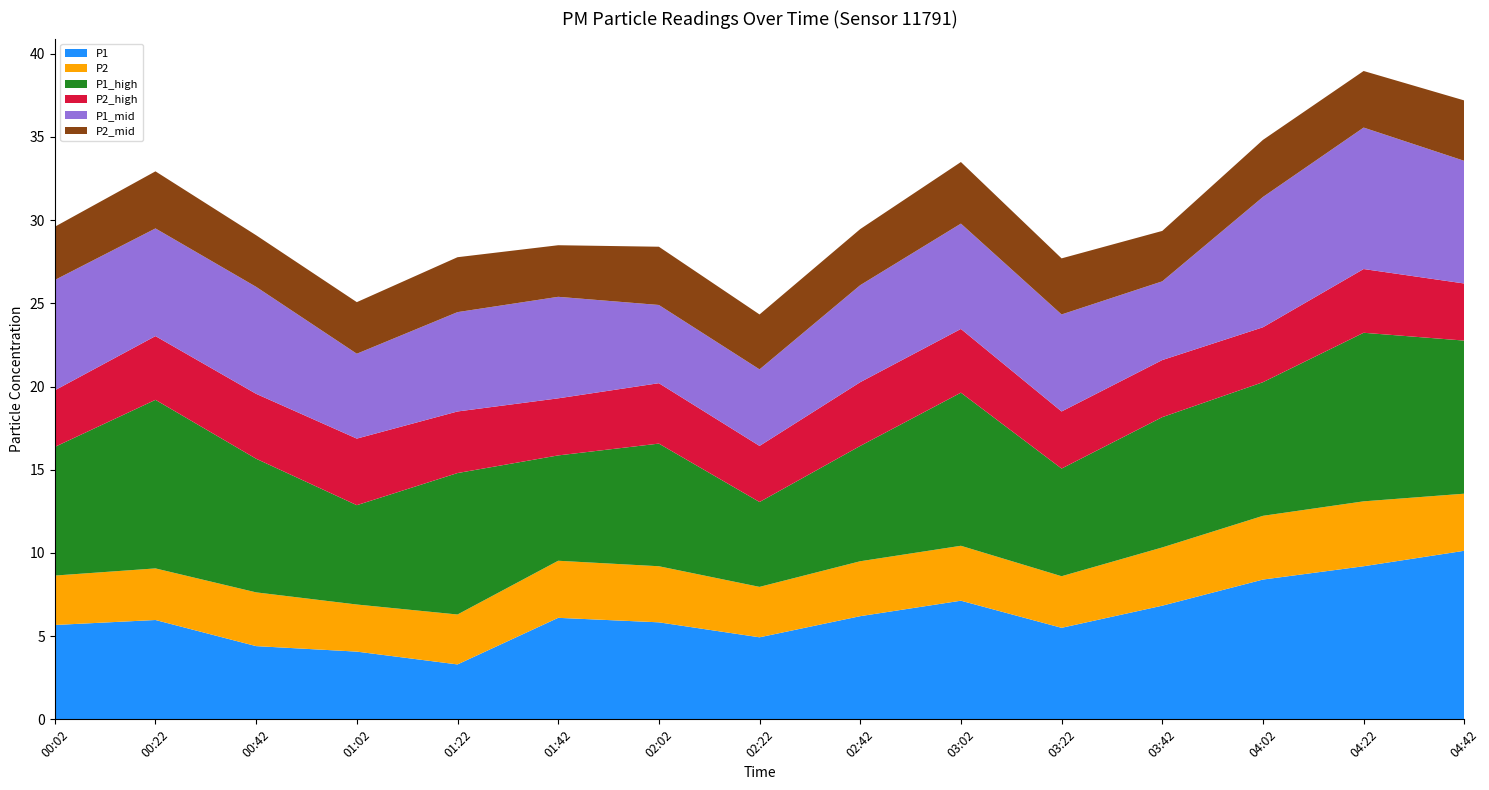

Reading left to right, transcribe all the data shown in this chart.

P1: 00:02=5.7	00:22=6.0	00:42=4.4	01:02=4.1	01:22=3.3	01:42=6.1	02:02=5.8	02:22=4.9	02:42=6.2	03:02=7.1	03:22=5.5	03:42=6.8	04:02=8.4	04:22=9.2	04:42=10.1
P2: 00:02=3.0	00:22=3.1	00:42=3.2	01:02=2.8	01:22=3.0	01:42=3.4	02:02=3.4	02:22=3.0	02:42=3.3	03:02=3.3	03:22=3.1	03:42=3.5	04:02=3.8	04:22=3.9	04:42=3.4
P1_high: 00:02=7.7	00:22=10.1	00:42=8.0	01:02=6.0	01:22=8.5	01:42=6.3	02:02=7.4	02:22=5.1	02:42=6.9	03:02=9.2	03:22=6.5	03:42=7.8	04:02=8.0	04:22=10.1	04:42=9.2
P2_high: 00:02=3.4	00:22=3.8	00:42=3.9	01:02=4.0	01:22=3.7	01:42=3.4	02:02=3.6	02:22=3.4	02:42=3.8	03:02=3.8	03:22=3.4	03:42=3.4	04:02=3.3	04:22=3.8	04:42=3.4
P1_mid: 00:02=6.6	00:22=6.5	00:42=6.4	01:02=5.1	01:22=6.0	01:42=6.1	02:02=4.7	02:22=4.6	02:42=5.8	03:02=6.3	03:22=5.8	03:42=4.7	04:02=7.8	04:22=8.5	04:42=7.4
P2_mid: 00:02=3.2	00:22=3.4	00:42=3.1	01:02=3.1	01:22=3.3	01:42=3.1	02:02=3.5	02:22=3.3	02:42=3.4	03:02=3.7	03:22=3.4	03:42=3.0	04:02=3.4	04:22=3.4	04:42=3.6